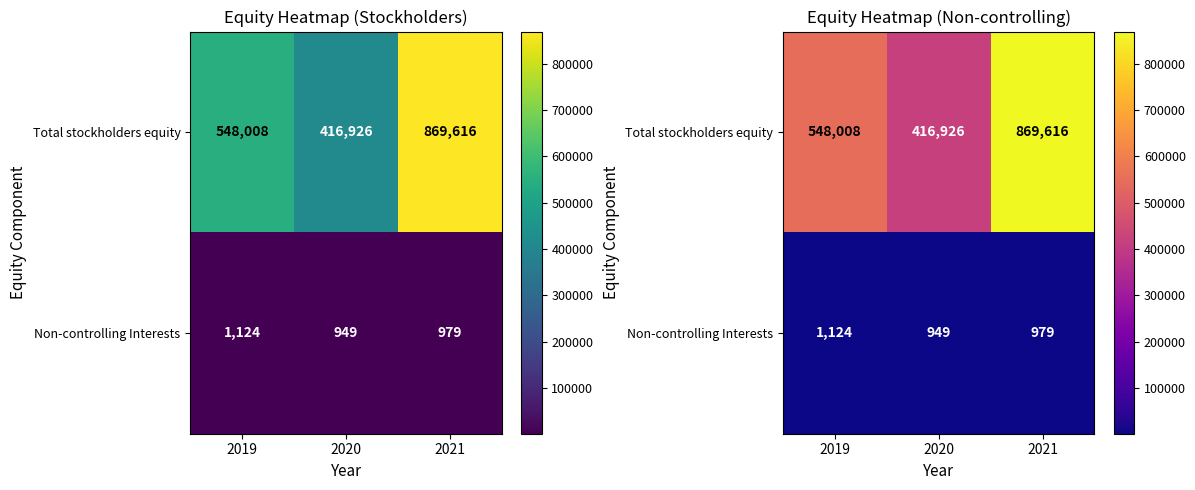

List the series in order of their peak value, highest first.

Total stockholders equity, Non-controlling Interests